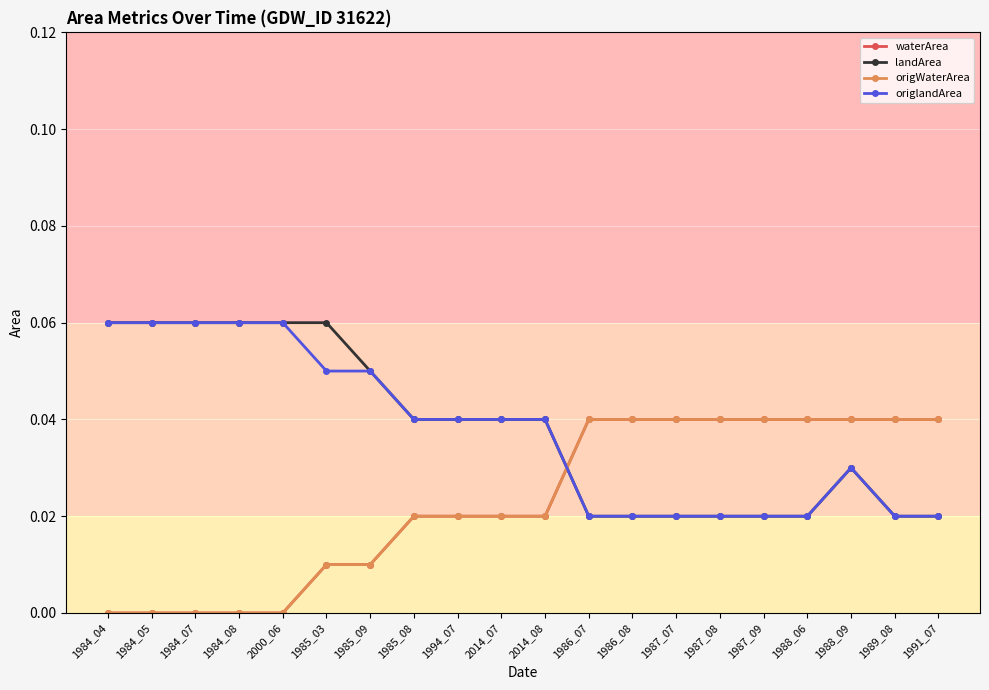

What is the total value across all series at 1989_08?

0.1